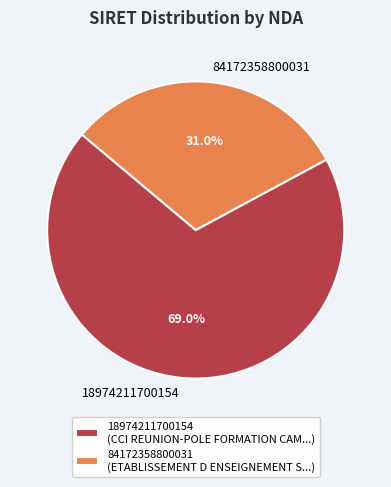

True or false: 18974211700154 accounts for 69% of the total.

True